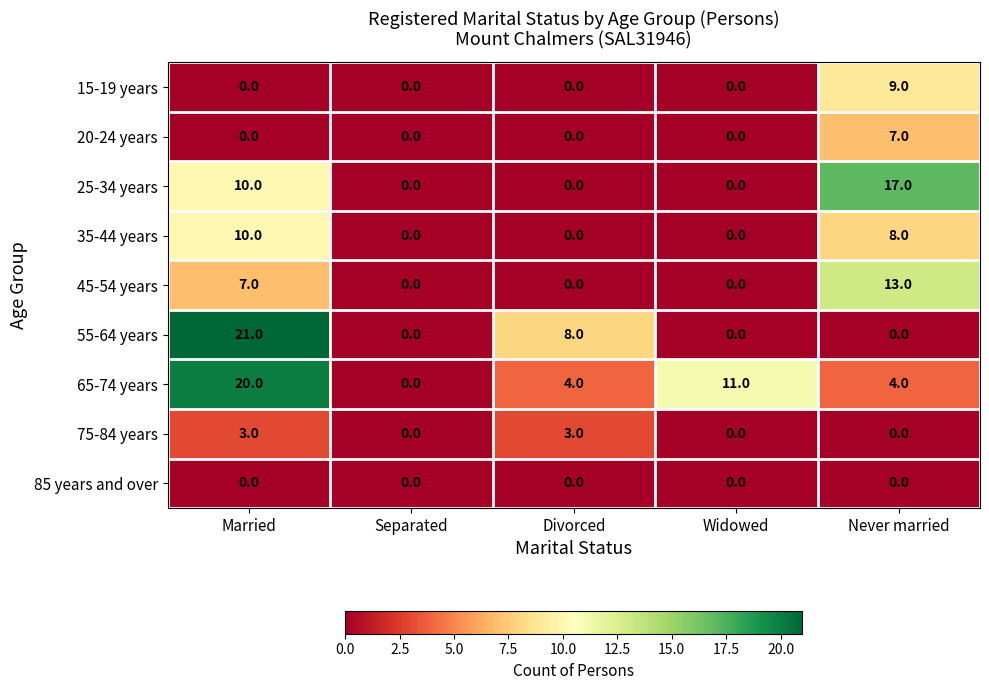

Count the number of data series in this chart.

9